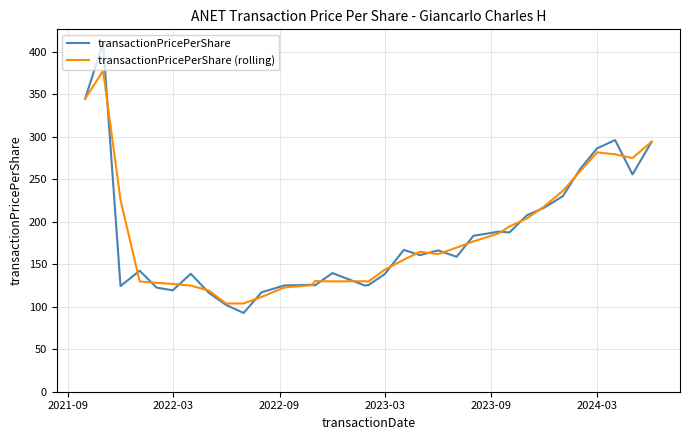

Rank the series by their maximum value, from highest to lowest.

transactionPricePerShare, transactionPricePerShare (rolling)